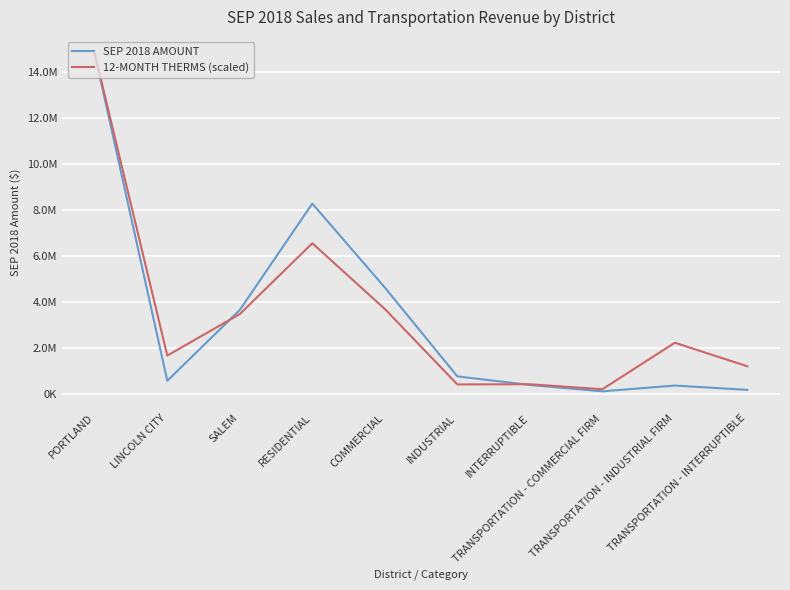

The 12-MONTH THERMS (scaled) series shows 2637416.9 at LINCOLN CITY. True or false?

False